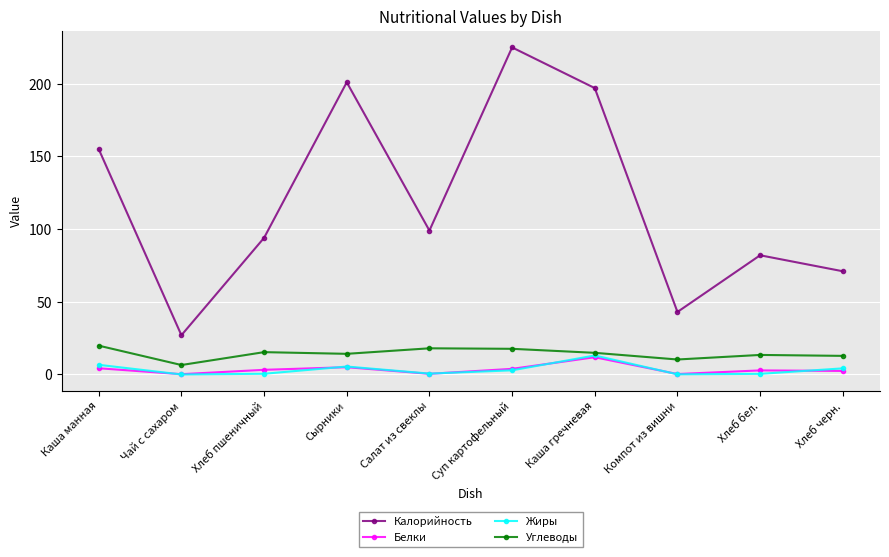

At Хлеб бел., list the series in order from largest to smallest.

Калорийность, Углеводы, Белки, Жиры